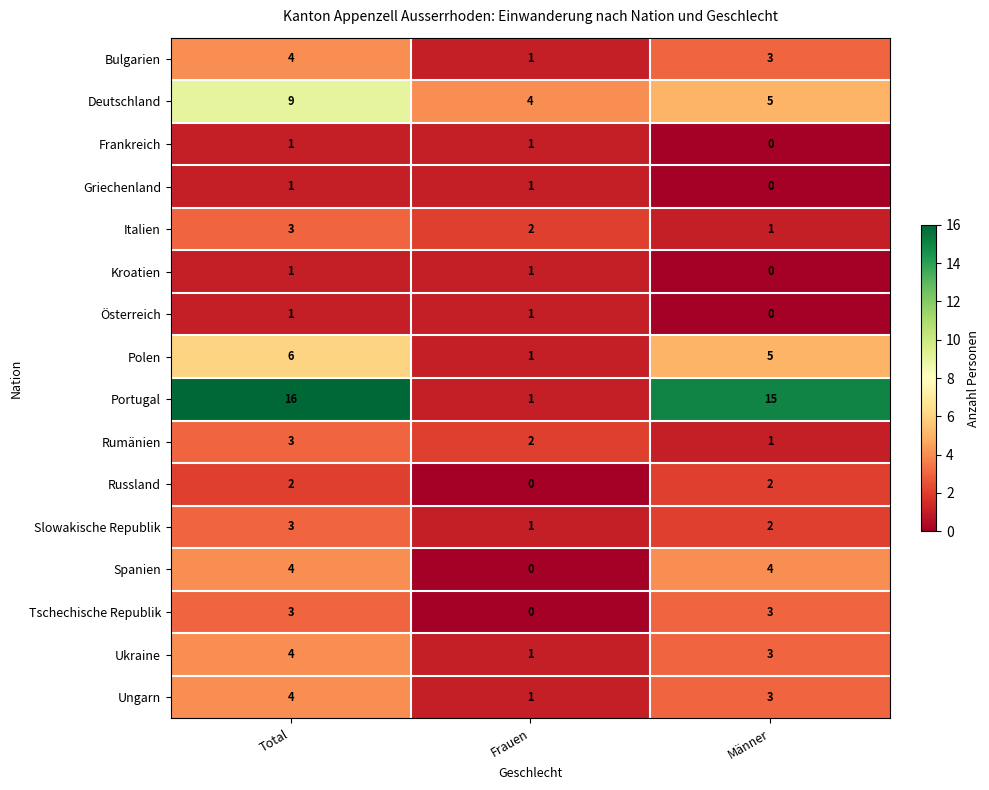

At which label does Portugal first exceed 15?

Total